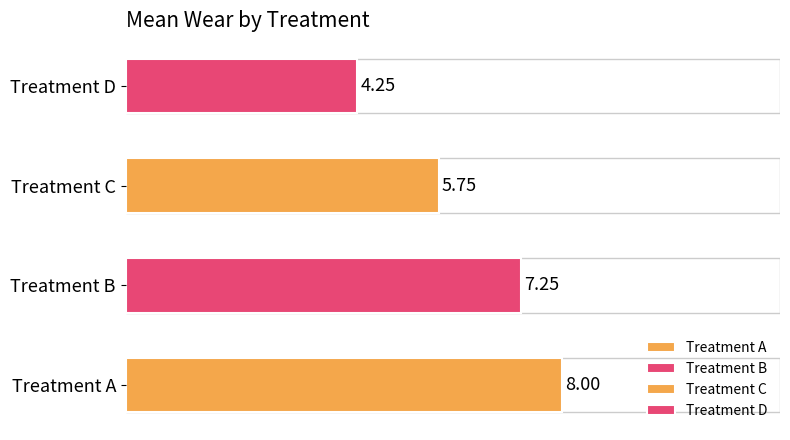

What is the difference between the second highest and second lowest values?

1.5